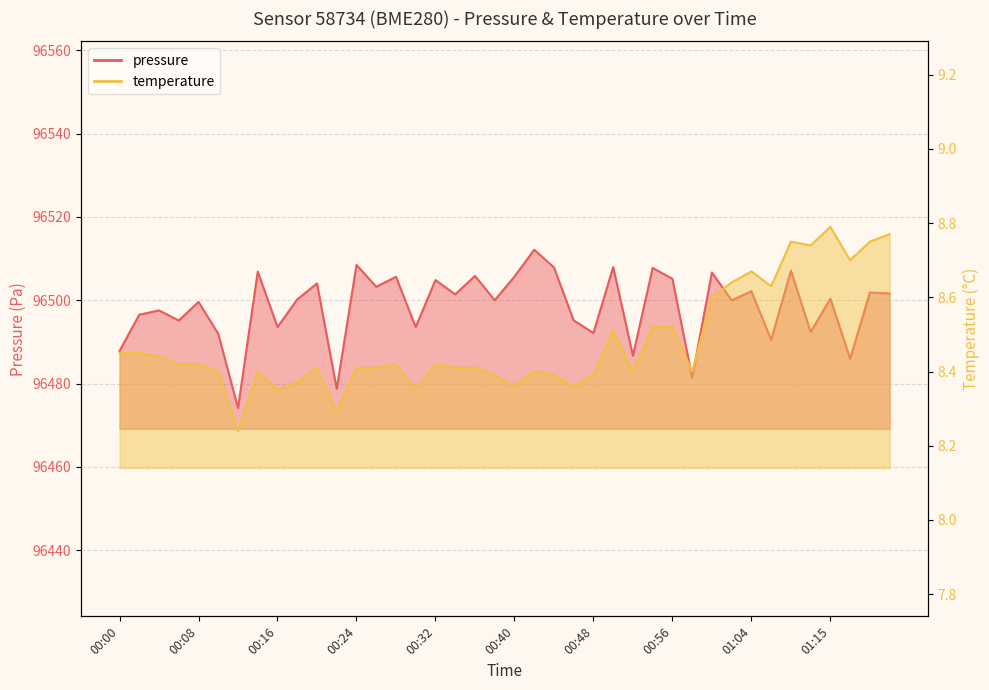

Between 00:44 and 00:50, which series saw the biggest shift?

temperature